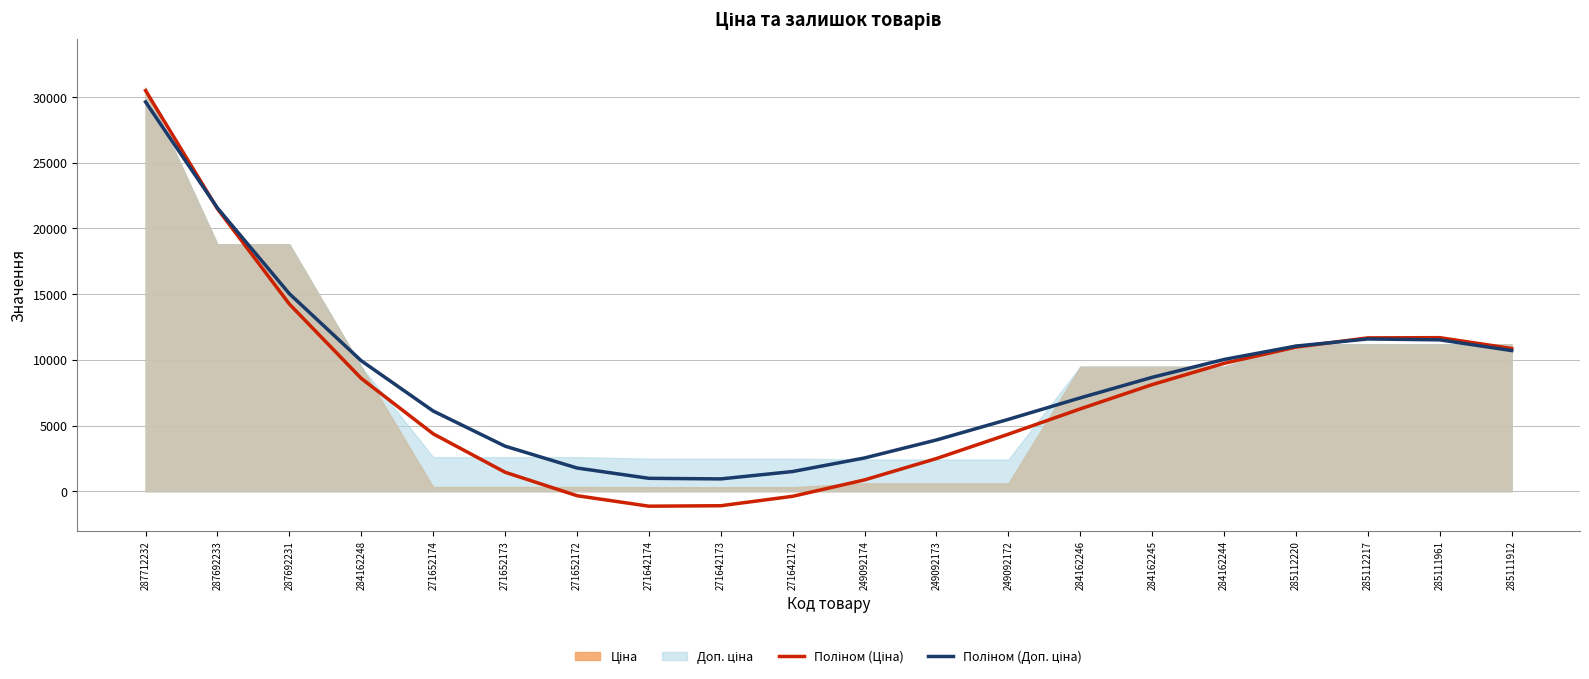

How many intersections are there between Поліном (Доп. ціна) and Поліном (Ціна)?

2